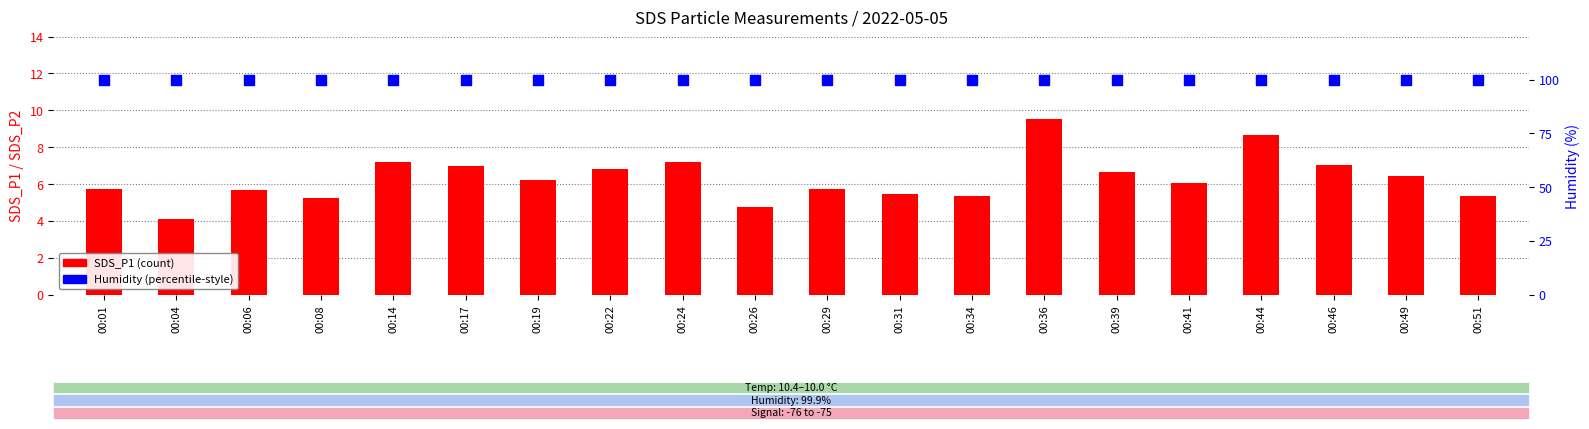

At how many categories does at least one series exceed 8?

20